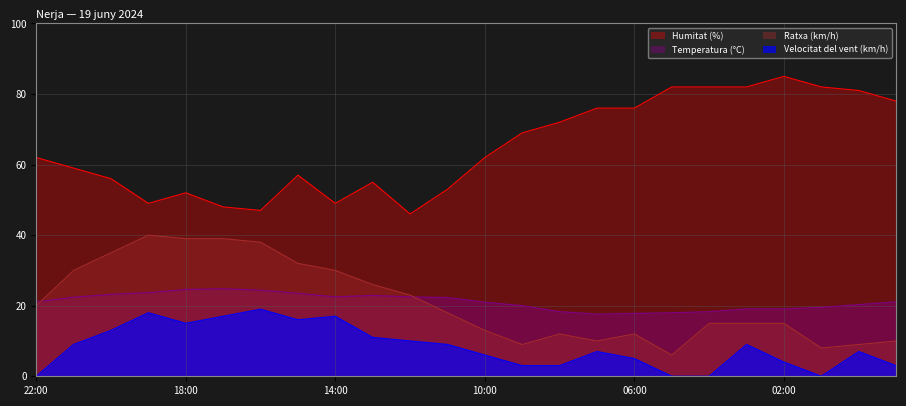

True or false: Velocitat del vent (km/h) and Humitat (%) intersect in this chart.

False